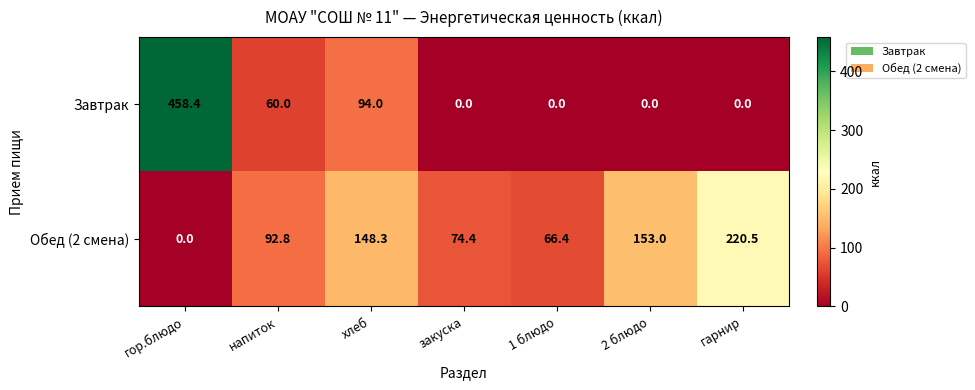

True or false: Завтрак has a value of 0.0 at 2 блюдо.

True